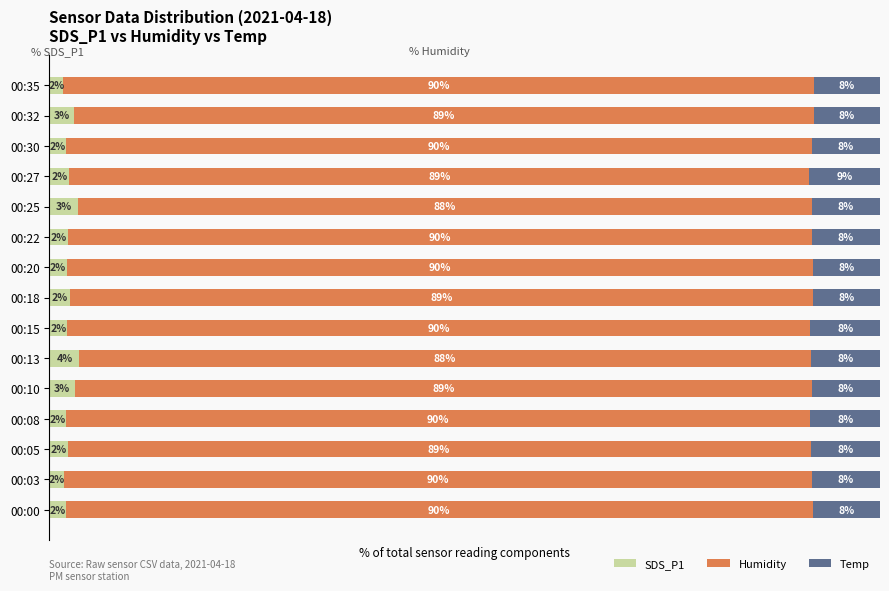

At which label does SDS_P1 reach its peak?

00:13